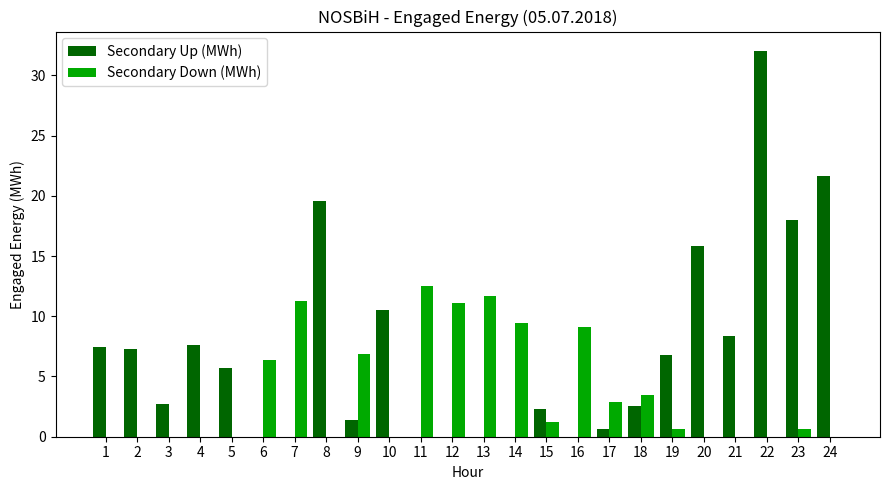

True or false: Secondary Up (MWh) has a value of 31.5 at 24.

False